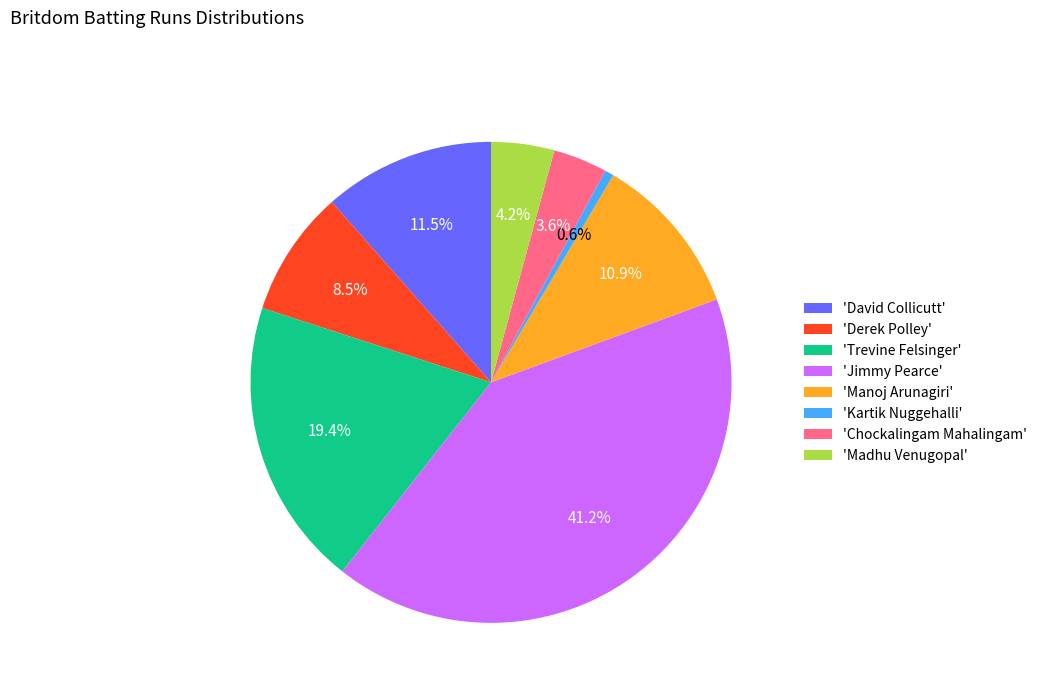

What percentage is NOT represented by 'Jimmy Pearce'?

58.8%